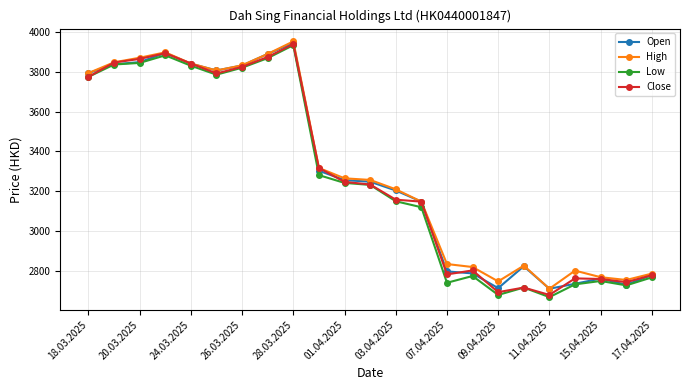

At how many categories does at least one series exceed 3072?

14